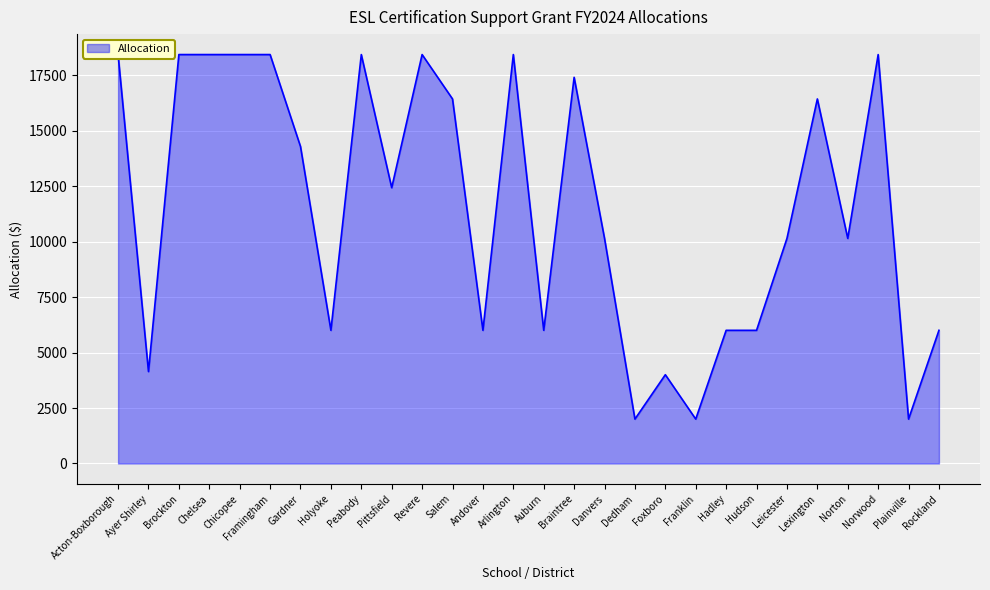

What is the change in value from Revere to Auburn?

-12426